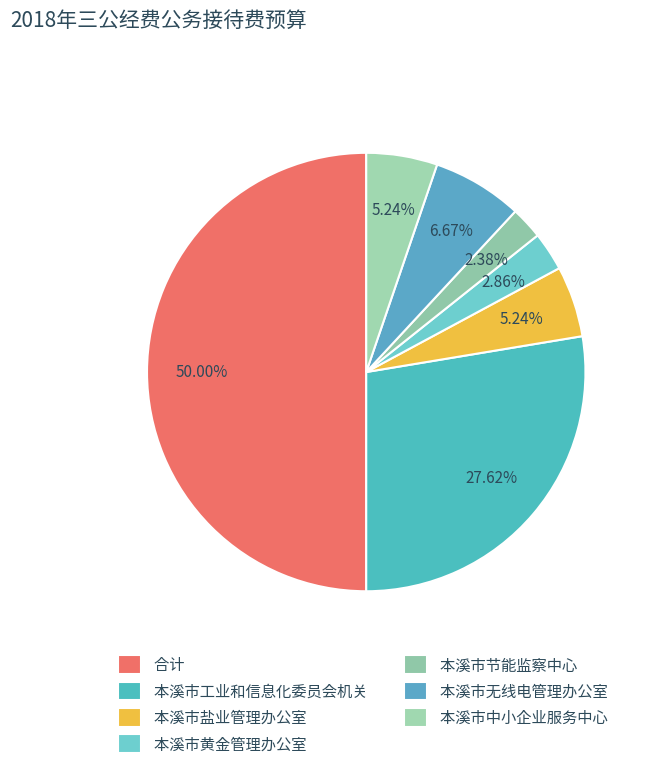

How many segments does this pie chart have?

7